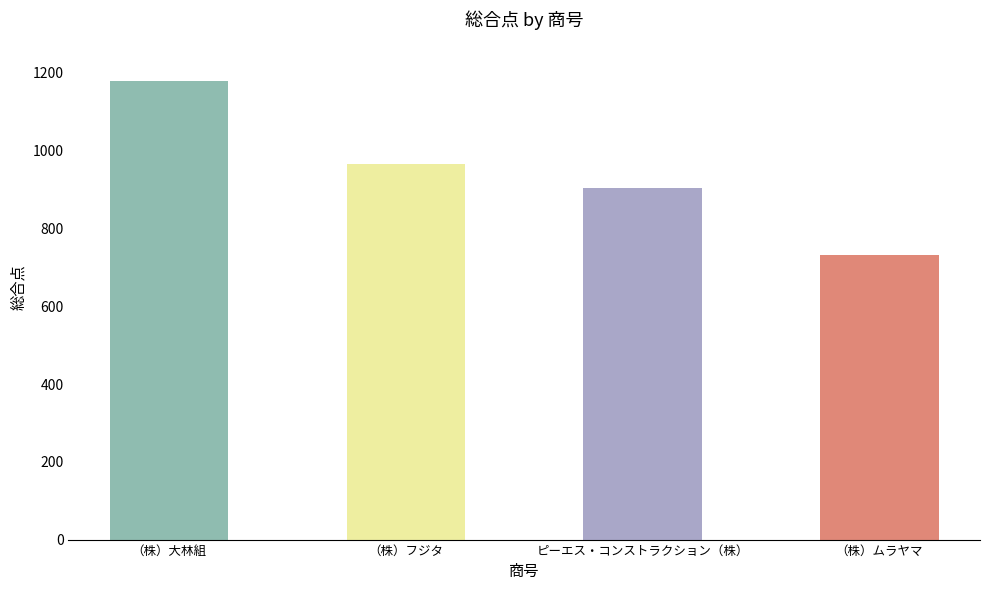

What is the difference between the values at （株）大林組 and （株）ムラヤマ?

448